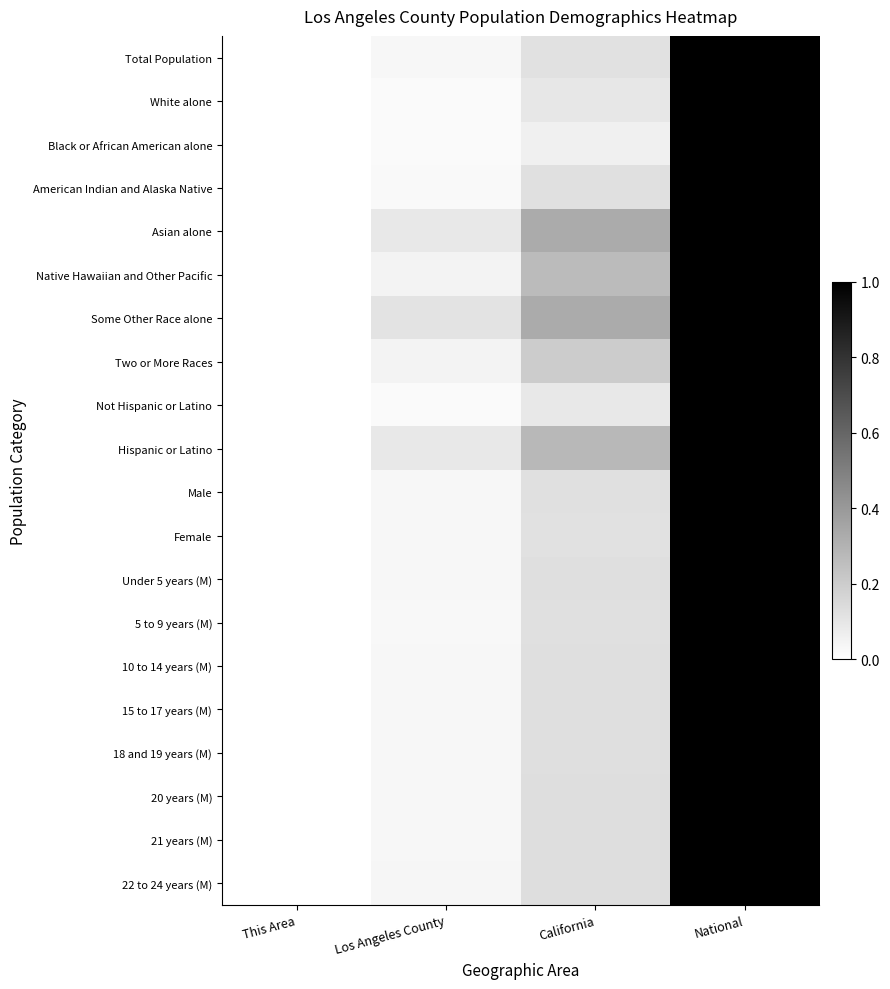

Count the number of data series in this chart.

20